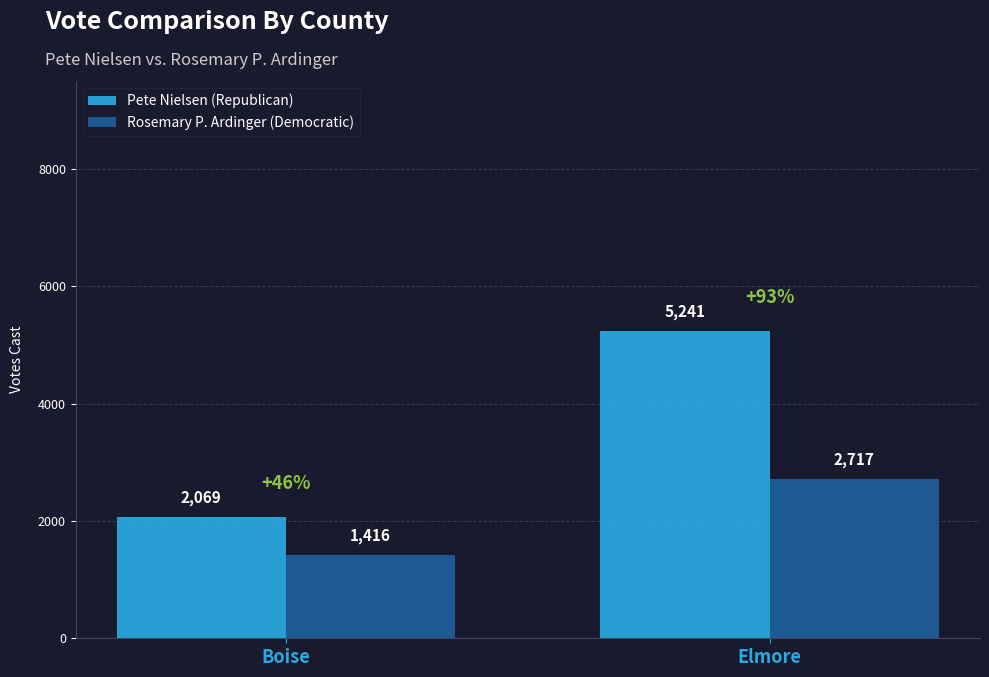

What value does the Pete Nielsen (Republican) series have at Elmore, to the nearest 100?

5200